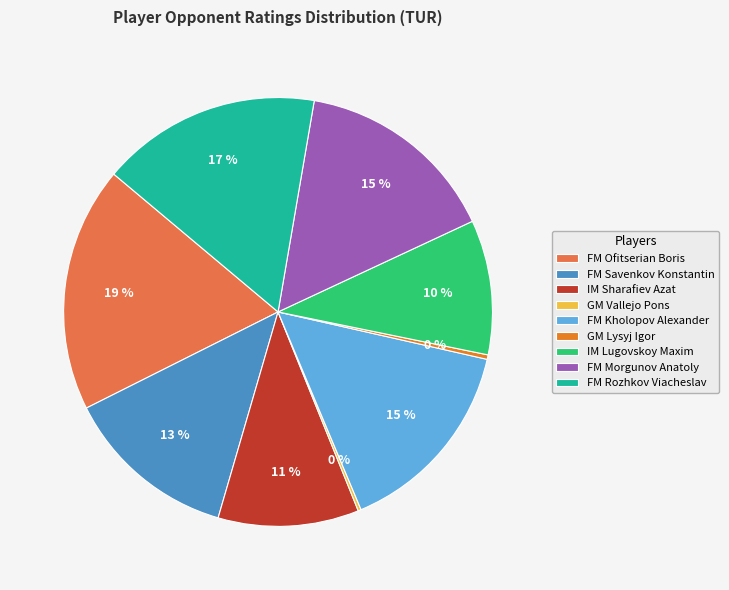

To the nearest percent, what portion does IM Lugovskoy Maxim represent?

10%